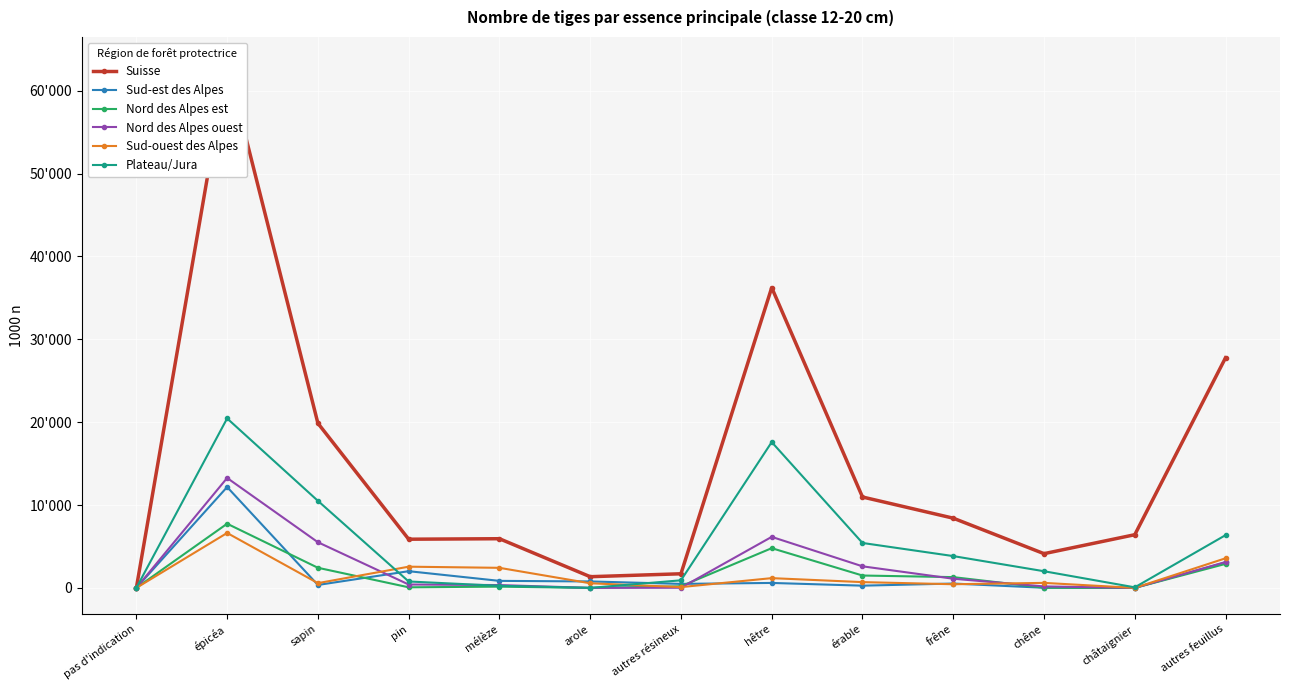

Reading left to right, what are all the values shown in this chart?

Suisse: 0	63328	19872	5875	5934	1350	1703	36241	10970	8413	4130	6418	27775
Sud-est des Alpes: 0	12173	353	2015	847	777	483	597	268	525	15	0	3076
Nord des Alpes est: 0	7745	2427	70	152	0	193	4793	1492	1300	21	0	2897
Nord des Alpes ouest: 0	13267	5511	408	340	0	17	6157	2603	1104	177	0	3123
Sud-ouest des Alpes: 0	6629	573	2559	2421	557	95	1177	696	440	604	0	3572
Plateau/Jura: 0	20453	10508	773	252	0	914	17597	5421	3838	2010	66	6365